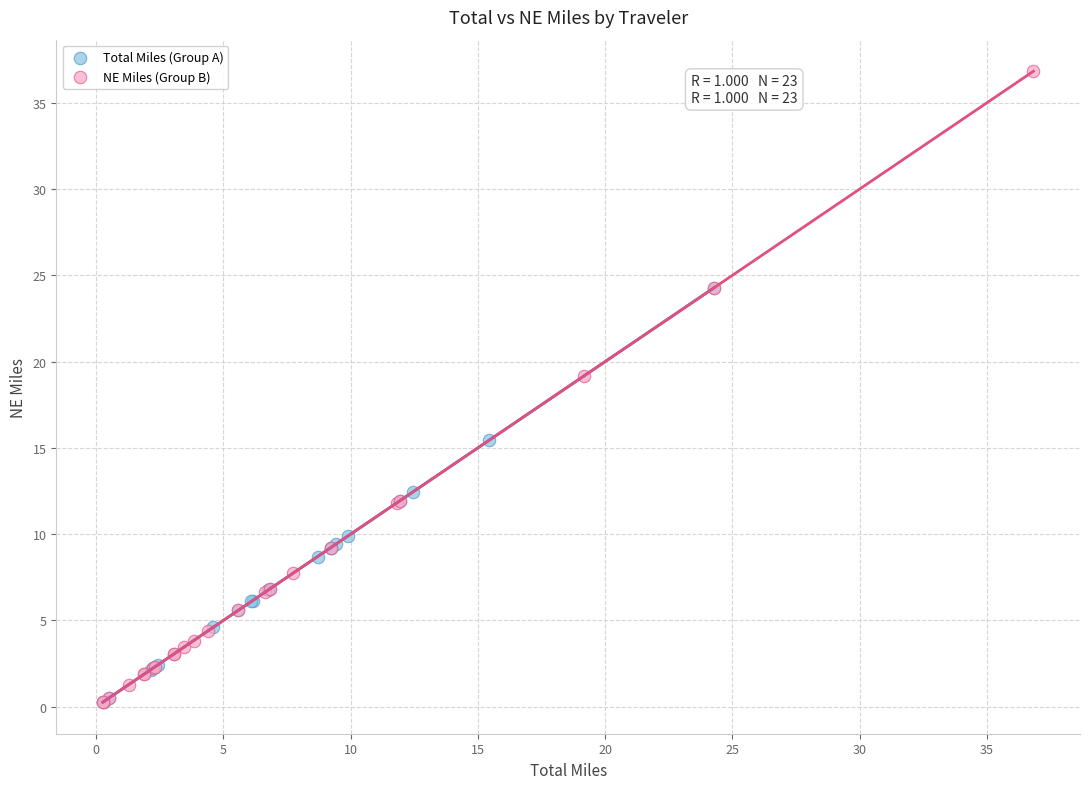

Which series reaches the maximum Y coordinate?

NE Miles (Group B)